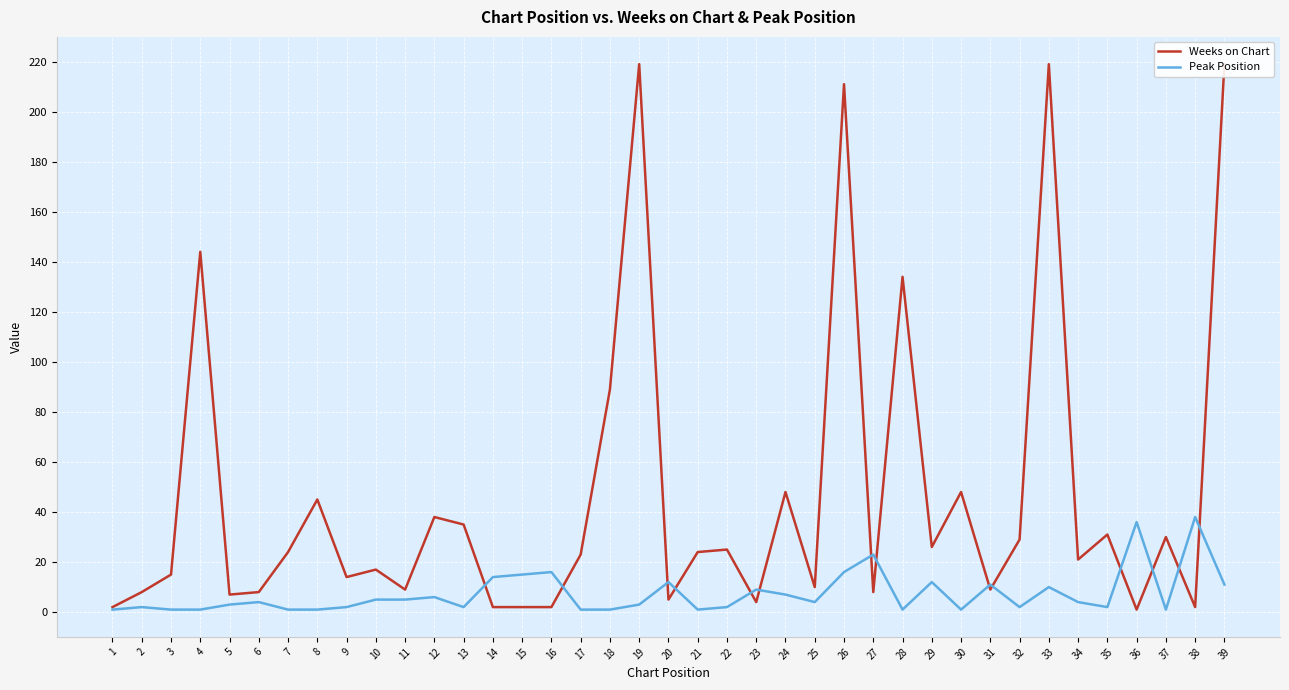

Which series ends up on top after the final intersection of Peak Position and Weeks on Chart?

Weeks on Chart